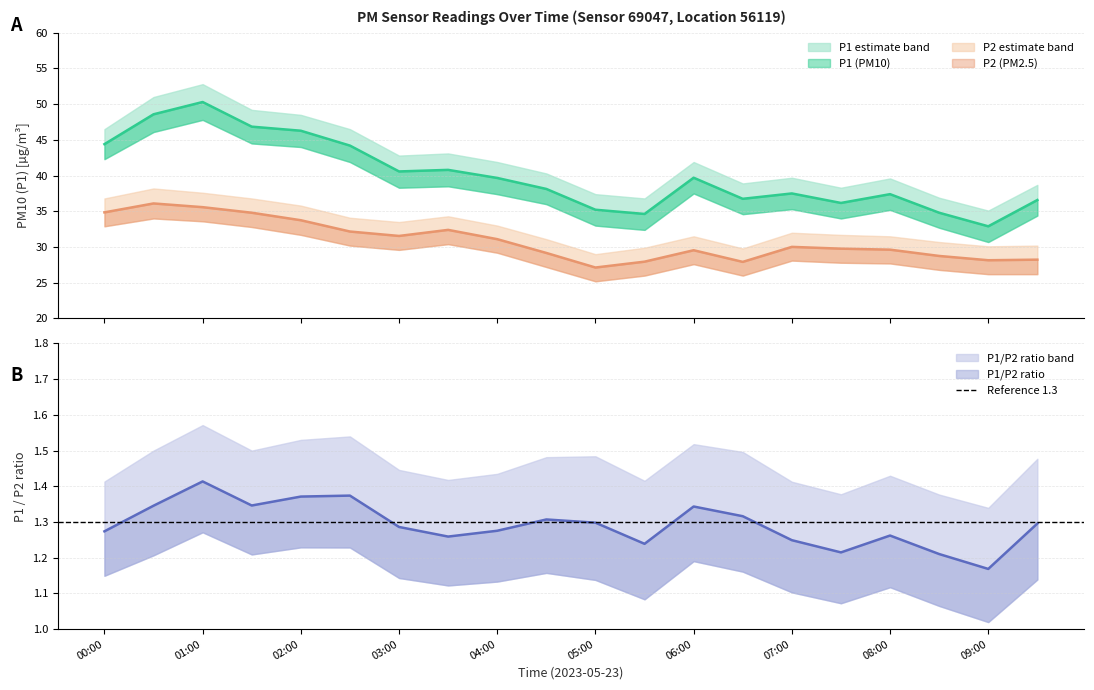

Which series changed the most between 00:30 and 04:00?

P1